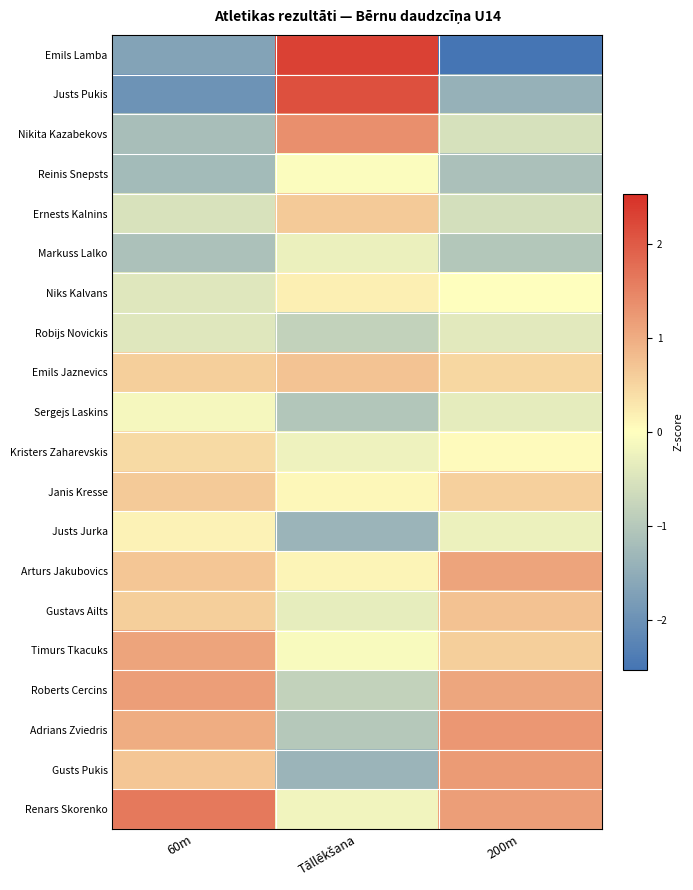

Reading left to right, what are all the values shown in this chart?

Emils Lamba: 60m=-1.7	Tāllēkšana=2.3	200m=-2.5
Justs Pukis: 60m=-2.0	Tāllēkšana=2.1	200m=-1.4
Nikita Kazabekovs: 60m=-1.2	Tāllēkšana=1.4	200m=-0.5
Reinis Snepsts: 60m=-1.2	Tāllēkšana=-0.1	200m=-1.1
Ernests Kalnins: 60m=-0.5	Tāllēkšana=0.6	200m=-0.6
Markuss Lalko: 60m=-1.1	Tāllēkšana=-0.3	200m=-1.0
Niks Kalvans: 60m=-0.4	Tāllēkšana=0.2	200m=0.0
Robijs Novickis: 60m=-0.4	Tāllēkšana=-0.8	200m=-0.4
Emils Jaznevics: 60m=0.6	Tāllēkšana=0.7	200m=0.5
Sergejs Laskins: 60m=-0.1	Tāllēkšana=-1.0	200m=-0.4
Kristers Zaharevskis: 60m=0.5	Tāllēkšana=-0.2	200m=0.0
Janis Kresse: 60m=0.6	Tāllēkšana=0.1	200m=0.6
Justs Jurka: 60m=0.2	Tāllēkšana=-1.4	200m=-0.2
Arturs Jakubovics: 60m=0.7	Tāllēkšana=0.1	200m=1.1
Gustavs Ailts: 60m=0.6	Tāllēkšana=-0.3	200m=0.7
Timurs Tkacuks: 60m=1.1	Tāllēkšana=-0.1	200m=0.6
Roberts Cercins: 60m=1.2	Tāllēkšana=-0.8	200m=1.1
Adrians Zviedris: 60m=1.0	Tāllēkšana=-1.0	200m=1.3
Gusts Pukis: 60m=0.7	Tāllēkšana=-1.4	200m=1.2
Renars Skorenko: 60m=1.6	Tāllēkšana=-0.2	200m=1.2